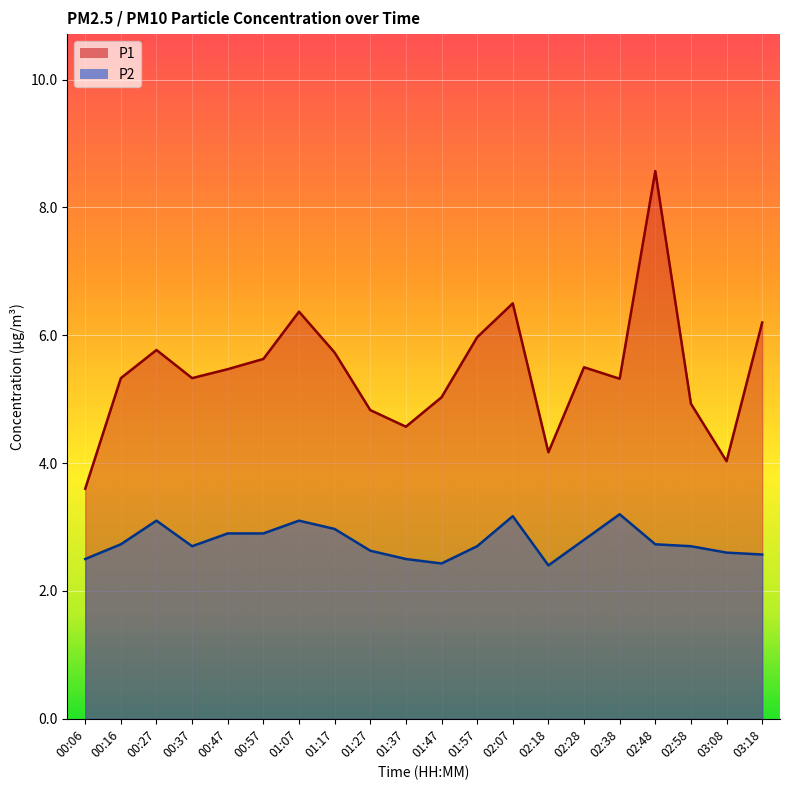

True or false: P2 and P1 cross at least once.

False